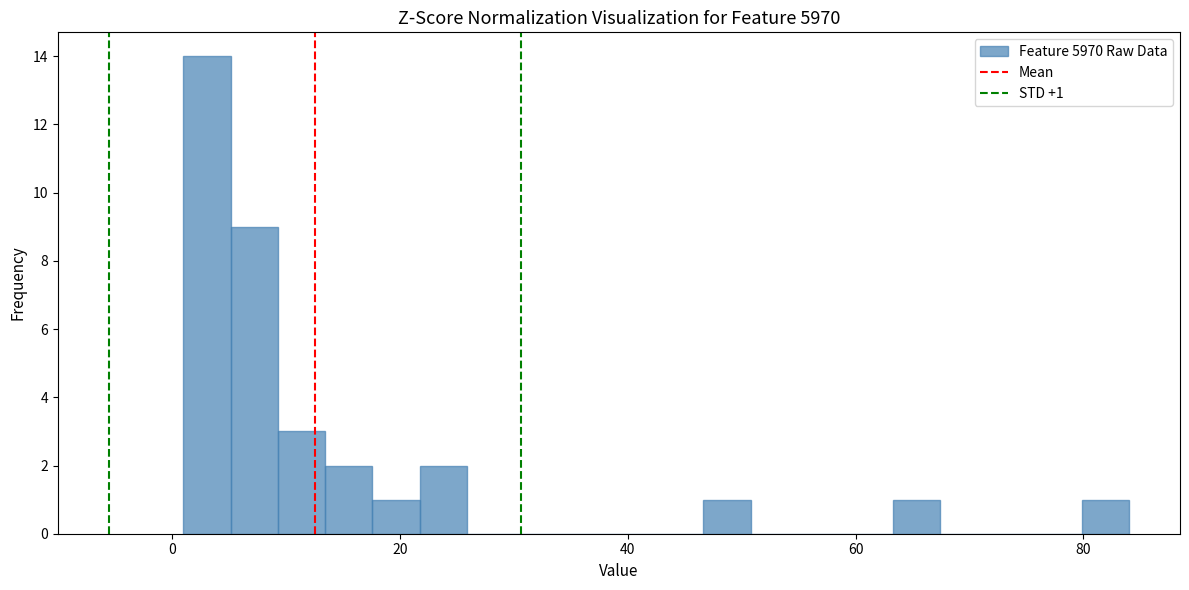

Around what value on the x-axis is the tallest bar? Give the approximate position of its centre, as read against the axis.

4